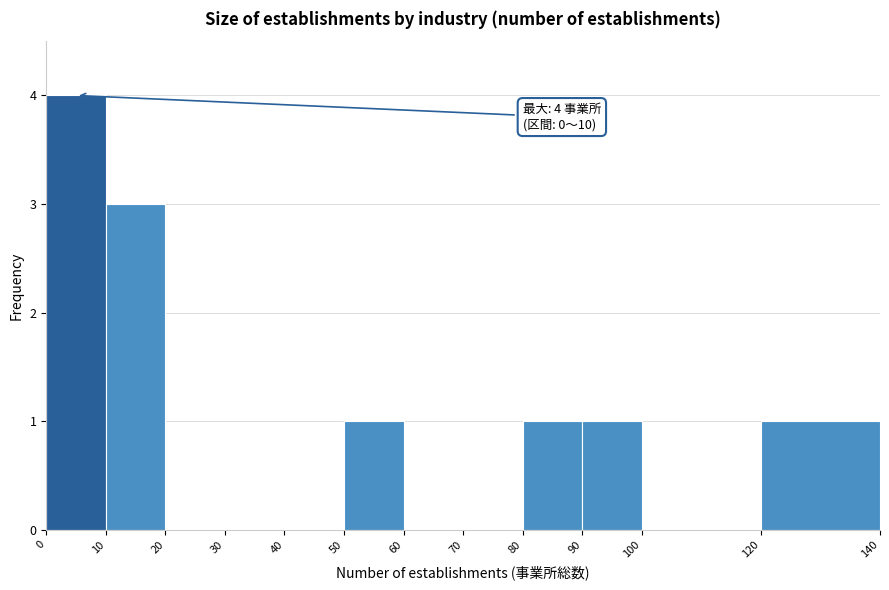

Which range on the x-axis has the tallest bar?

0 to 10